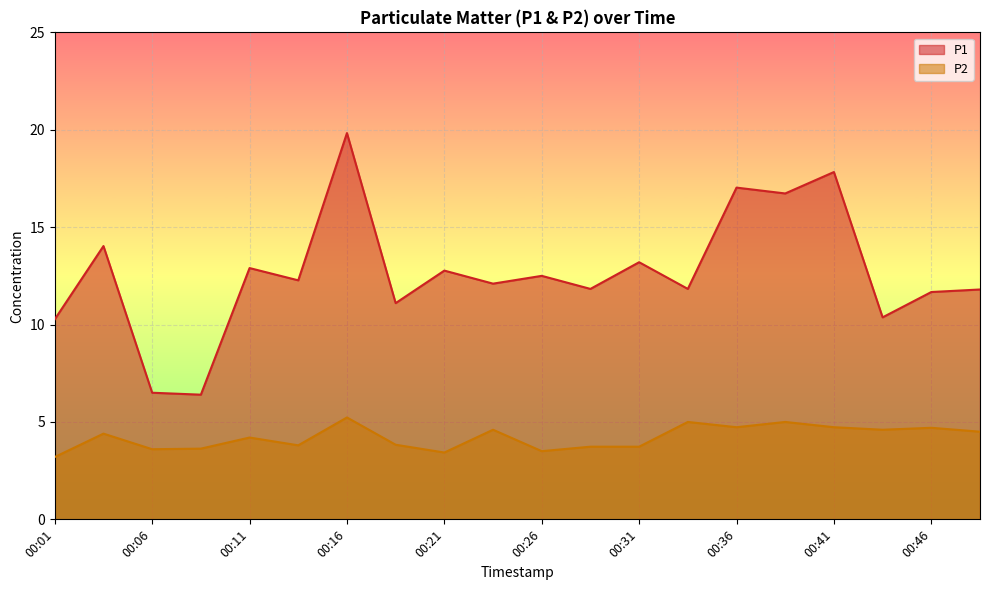

The value of P2 at 00:44 is 3.1. True or false?

False